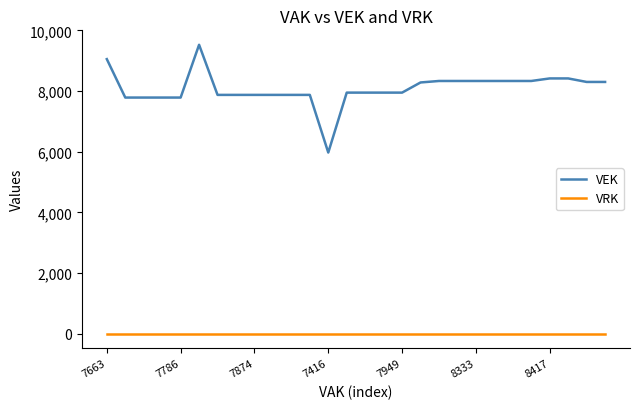

What is the minimum value for VEK?

5972